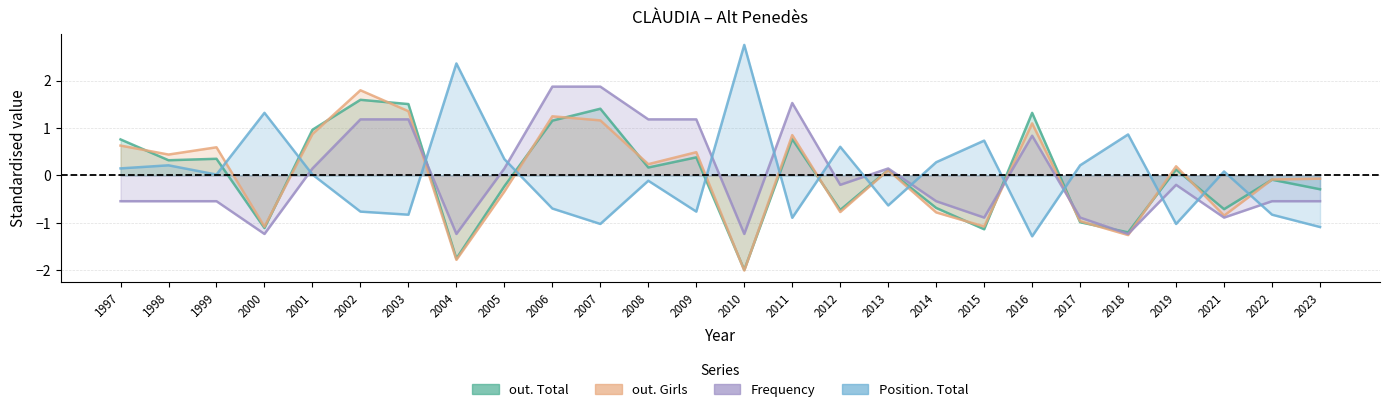

Is the value of out. Girls at 2009 greater than the value of Frequency at 2008?

No